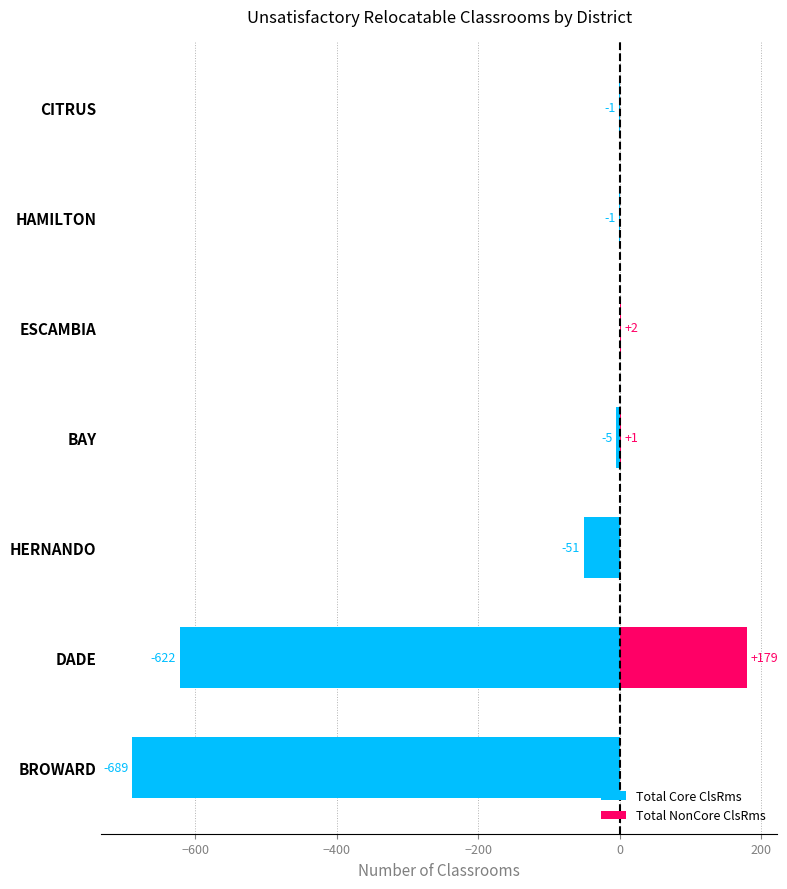

What are all the series names shown in the legend?

Total Core ClsRms, Total NonCore ClsRms